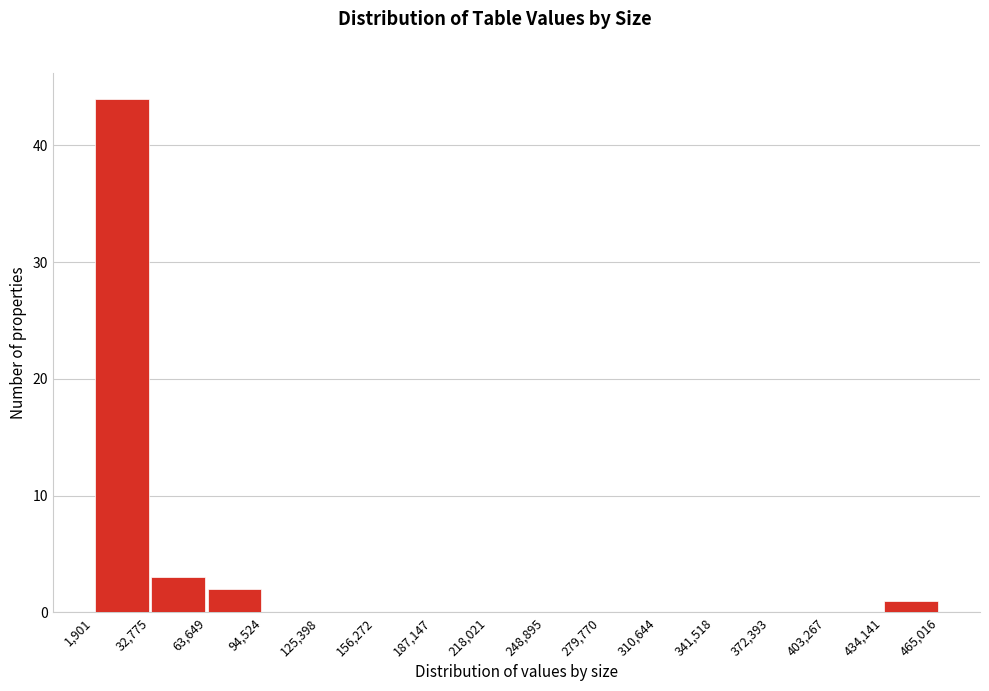

Reading left to right, transcribe this chart: for each bar, give the range it covers on the x-axis and its height. The values are not printed on the chart, so give them approximately, as read against the axis.

1,901 to 32,775: 44
32,775 to 63,649: 3
63,649 to 94,524: 2
94,524 to 125,398: 0
125,398 to 156,272: 0
156,272 to 187,147: 0
187,147 to 218,021: 0
218,021 to 248,895: 0
248,895 to 279,770: 0
279,770 to 310,644: 0
310,644 to 341,518: 0
341,518 to 372,393: 0
372,393 to 403,267: 0
403,267 to 434,141: 0
434,141 to 465,016: 1